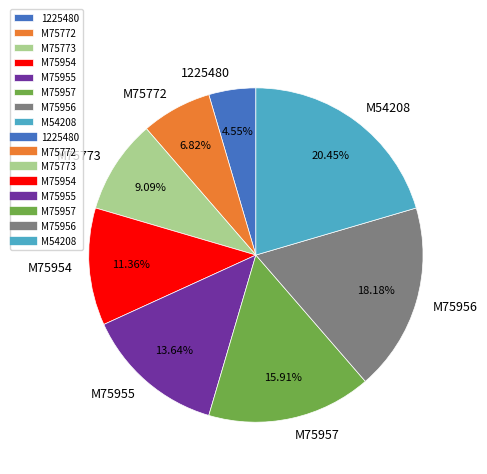

True or false: M75773 accounts for 24% of the total.

False